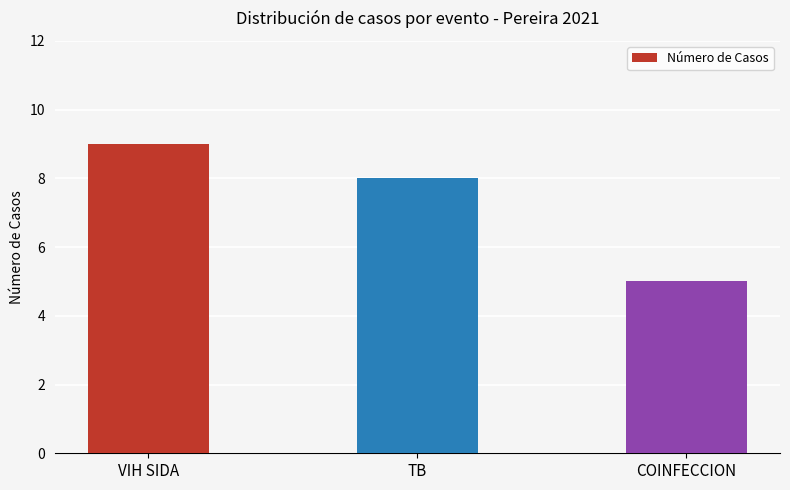

What position from the left is TB?

2